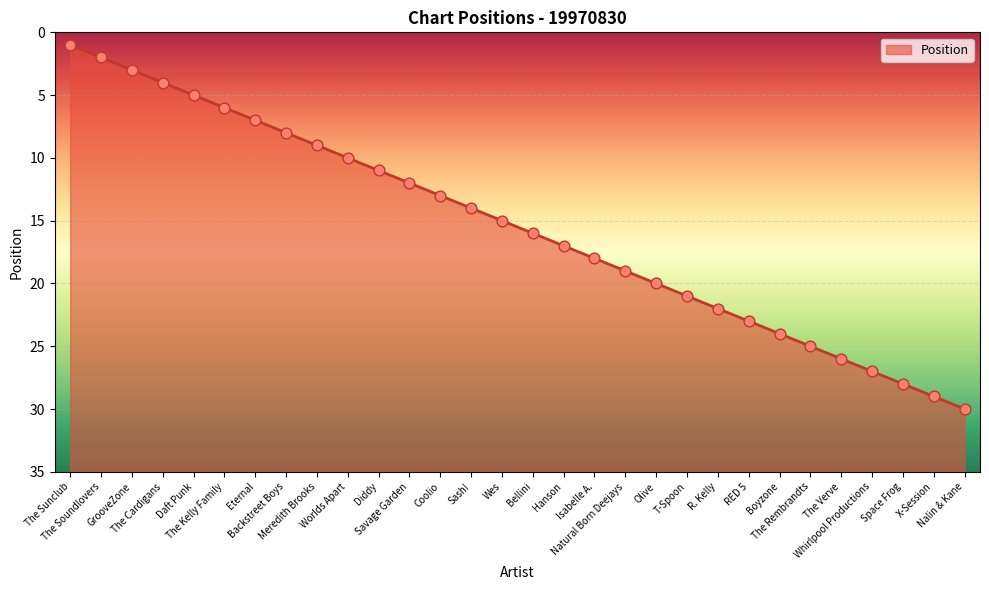

What is the ratio of the value at The Kelly Family to the value at Sash!?

0.4